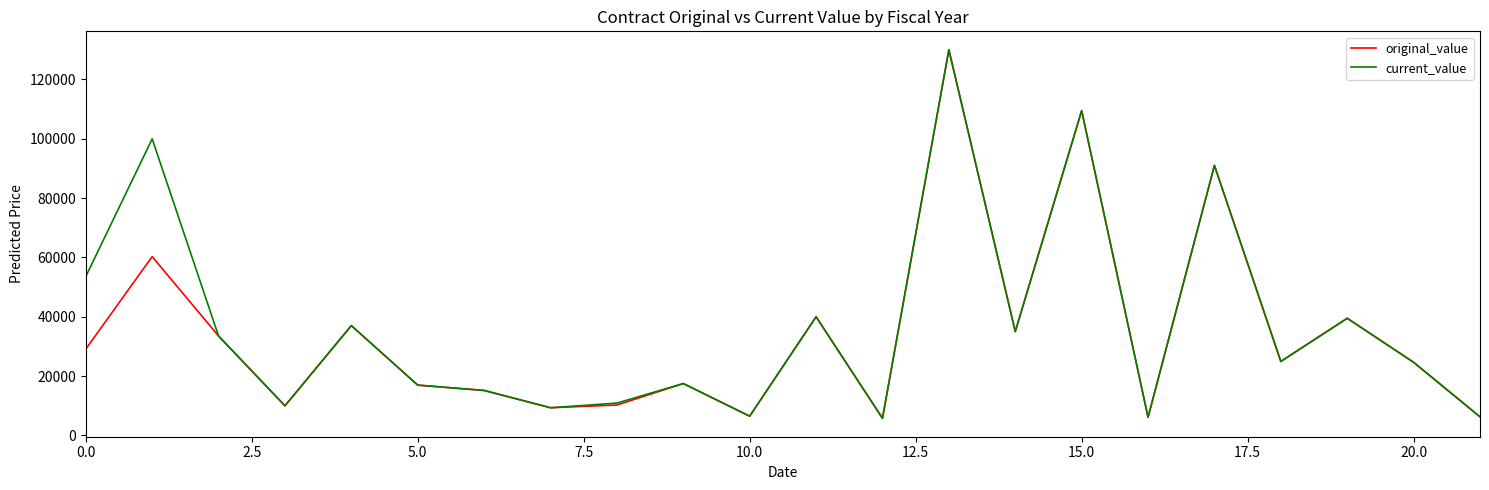

Which series has the largest total across all categories?

current_value